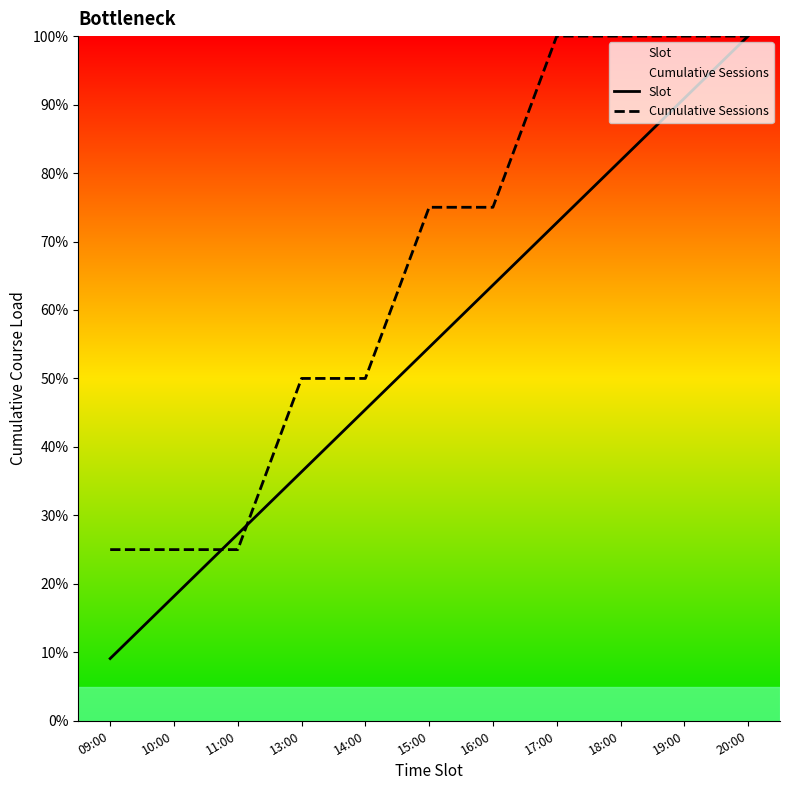

True or false: Cumulative Sessions and Slot intersect in this chart.

True